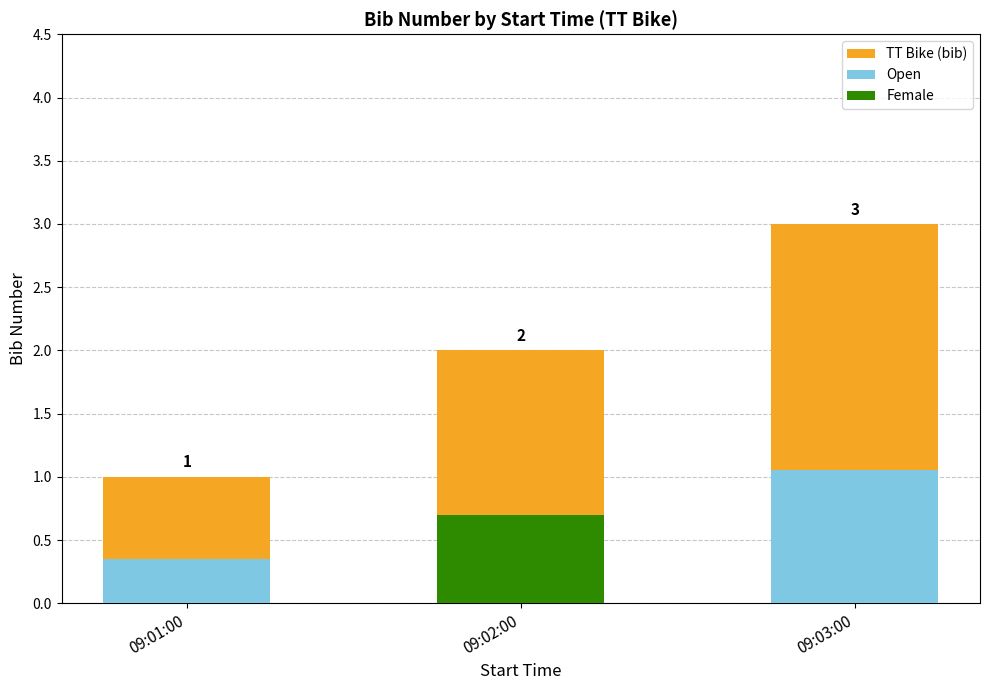

Which has a higher value, 09:01:00 or 09:03:00?

09:03:00